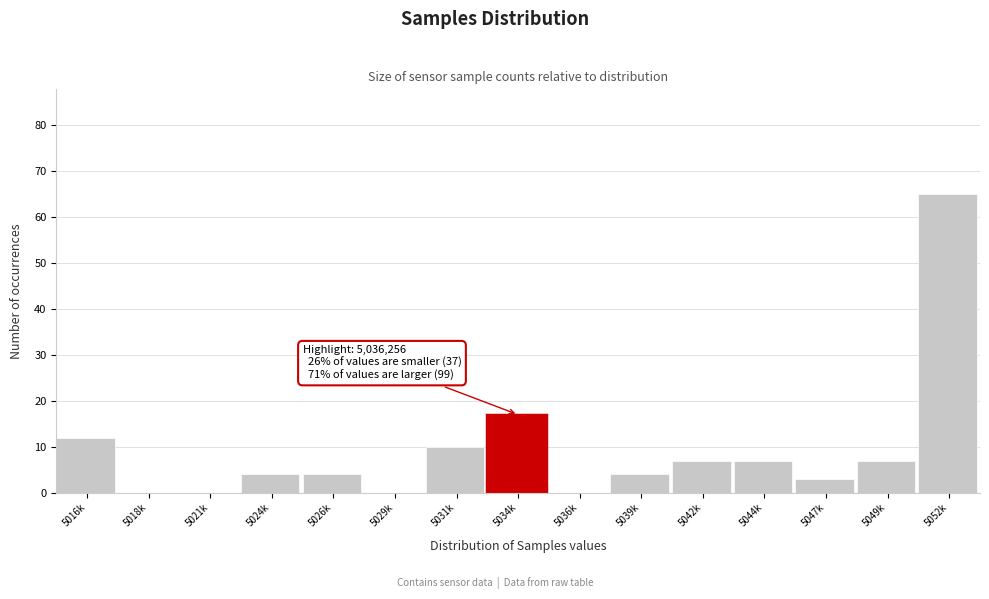

Reading left to right, transcribe all the data shown in this chart.

5016k=12	5018k=0	5021k=0	5024k=4	5026k=4	5029k=0	5031k=10	5034k=17	5036k=0	5039k=4	5042k=7	5044k=7	5047k=3	5049k=7	5052k=65